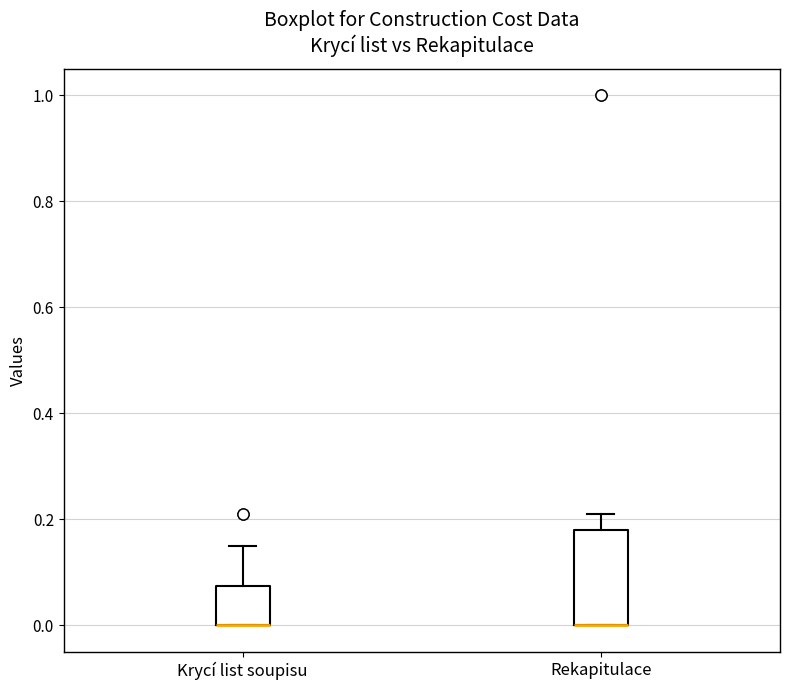

Comparing the boxes themselves (not the whiskers), which one is the tallest?

Rekapitulace